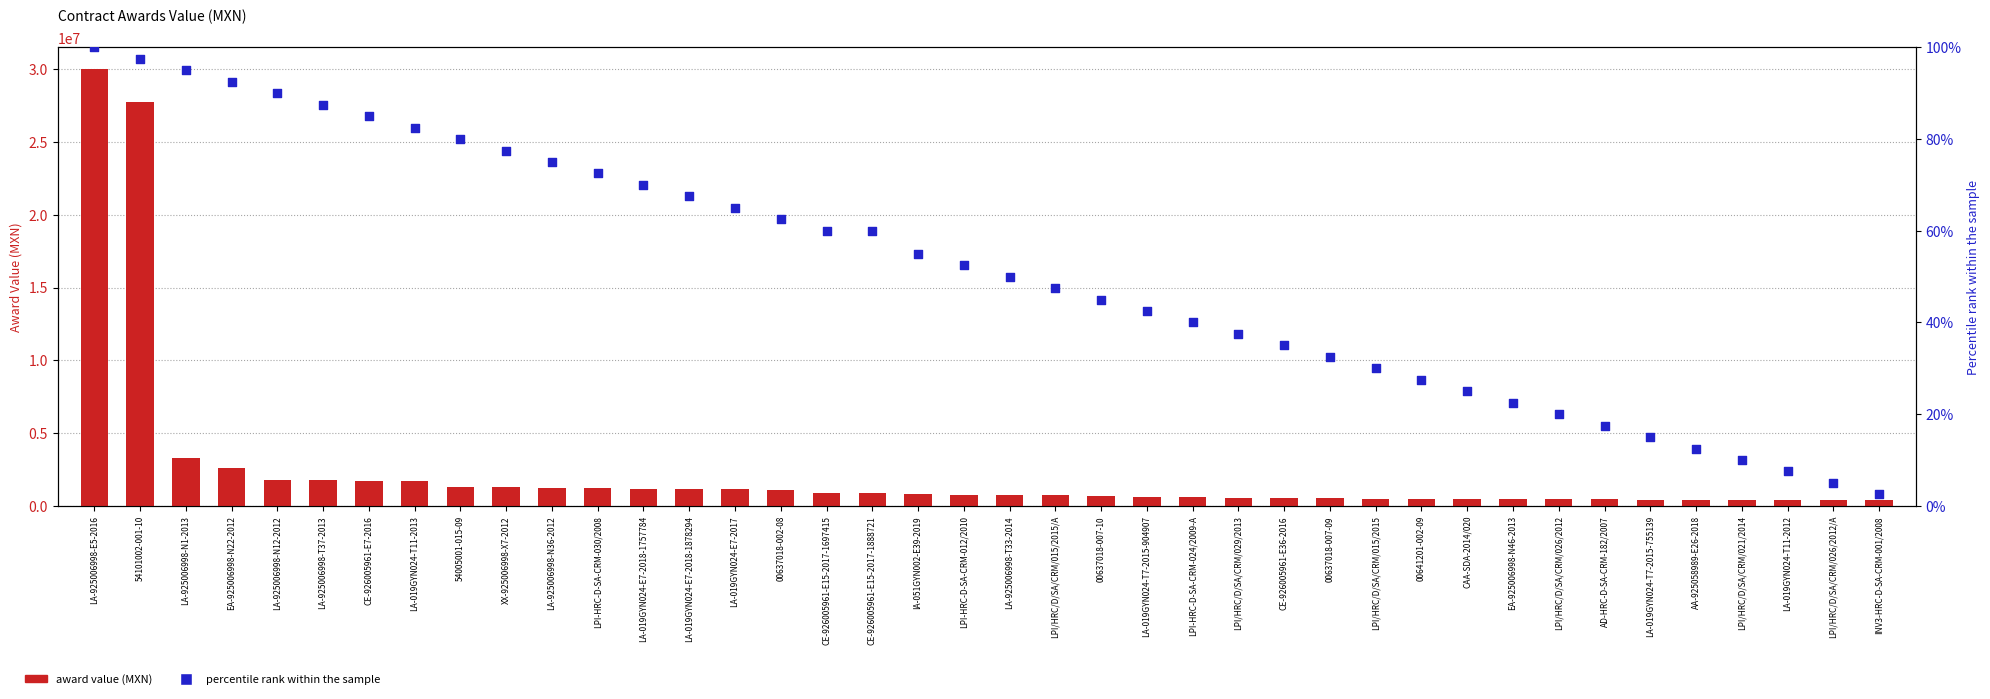

Is the value of percentile rank within the sample at LA-019GYN024-E7-2018-1757784 greater than the value of award value (MXN) at CE-926005961-E15-2017-1697415?

No